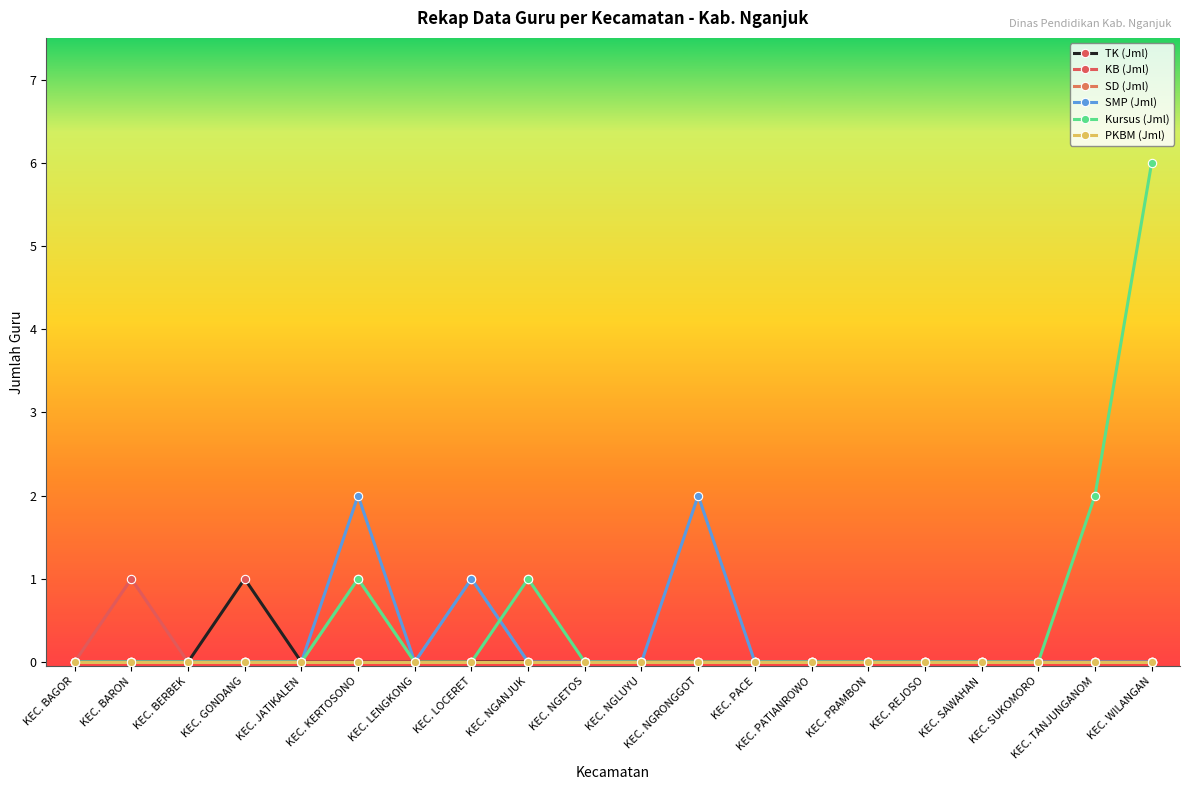

Reading left to right, what are all the values shown in this chart?

TK (Jml): KEC. BAGOR=0	KEC. BARON=0	KEC. BERBEK=0	KEC. GONDANG=1	KEC. JATIKALEN=0	KEC. KERTOSONO=0	KEC. LENGKONG=0	KEC. LOCERET=0	KEC. NGANJUK=0	KEC. NGETOS=0	KEC. NGLUYU=0	KEC. NGRONGGOT=0	KEC. PACE=0	KEC. PATIANROWO=0	KEC. PRAMBON=0	KEC. REJOSO=0	KEC. SAWAHAN=0	KEC. SUKOMORO=0	KEC. TANJUNGANOM=0	KEC. WILANGAN=0
KB (Jml): KEC. BAGOR=0	KEC. BARON=1	KEC. BERBEK=0	KEC. GONDANG=0	KEC. JATIKALEN=0	KEC. KERTOSONO=0	KEC. LENGKONG=0	KEC. LOCERET=0	KEC. NGANJUK=1	KEC. NGETOS=0	KEC. NGLUYU=0	KEC. NGRONGGOT=0	KEC. PACE=0	KEC. PATIANROWO=0	KEC. PRAMBON=0	KEC. REJOSO=0	KEC. SAWAHAN=0	KEC. SUKOMORO=0	KEC. TANJUNGANOM=0	KEC. WILANGAN=0
SD (Jml): KEC. BAGOR=0	KEC. BARON=0	KEC. BERBEK=0	KEC. GONDANG=0	KEC. JATIKALEN=0	KEC. KERTOSONO=1	KEC. LENGKONG=0	KEC. LOCERET=1	KEC. NGANJUK=0	KEC. NGETOS=0	KEC. NGLUYU=0	KEC. NGRONGGOT=0	KEC. PACE=0	KEC. PATIANROWO=0	KEC. PRAMBON=0	KEC. REJOSO=0	KEC. SAWAHAN=0	KEC. SUKOMORO=0	KEC. TANJUNGANOM=0	KEC. WILANGAN=0
SMP (Jml): KEC. BAGOR=0	KEC. BARON=0	KEC. BERBEK=0	KEC. GONDANG=0	KEC. JATIKALEN=0	KEC. KERTOSONO=2	KEC. LENGKONG=0	KEC. LOCERET=1	KEC. NGANJUK=0	KEC. NGETOS=0	KEC. NGLUYU=0	KEC. NGRONGGOT=2	KEC. PACE=0	KEC. PATIANROWO=0	KEC. PRAMBON=0	KEC. REJOSO=0	KEC. SAWAHAN=0	KEC. SUKOMORO=0	KEC. TANJUNGANOM=0	KEC. WILANGAN=0
Kursus (Jml): KEC. BAGOR=0	KEC. BARON=0	KEC. BERBEK=0	KEC. GONDANG=0	KEC. JATIKALEN=0	KEC. KERTOSONO=1	KEC. LENGKONG=0	KEC. LOCERET=0	KEC. NGANJUK=1	KEC. NGETOS=0	KEC. NGLUYU=0	KEC. NGRONGGOT=0	KEC. PACE=0	KEC. PATIANROWO=0	KEC. PRAMBON=0	KEC. REJOSO=0	KEC. SAWAHAN=0	KEC. SUKOMORO=0	KEC. TANJUNGANOM=2	KEC. WILANGAN=6
PKBM (Jml): KEC. BAGOR=0	KEC. BARON=0	KEC. BERBEK=0	KEC. GONDANG=0	KEC. JATIKALEN=0	KEC. KERTOSONO=0	KEC. LENGKONG=0	KEC. LOCERET=0	KEC. NGANJUK=0	KEC. NGETOS=0	KEC. NGLUYU=0	KEC. NGRONGGOT=0	KEC. PACE=0	KEC. PATIANROWO=0	KEC. PRAMBON=0	KEC. REJOSO=0	KEC. SAWAHAN=0	KEC. SUKOMORO=0	KEC. TANJUNGANOM=0	KEC. WILANGAN=0